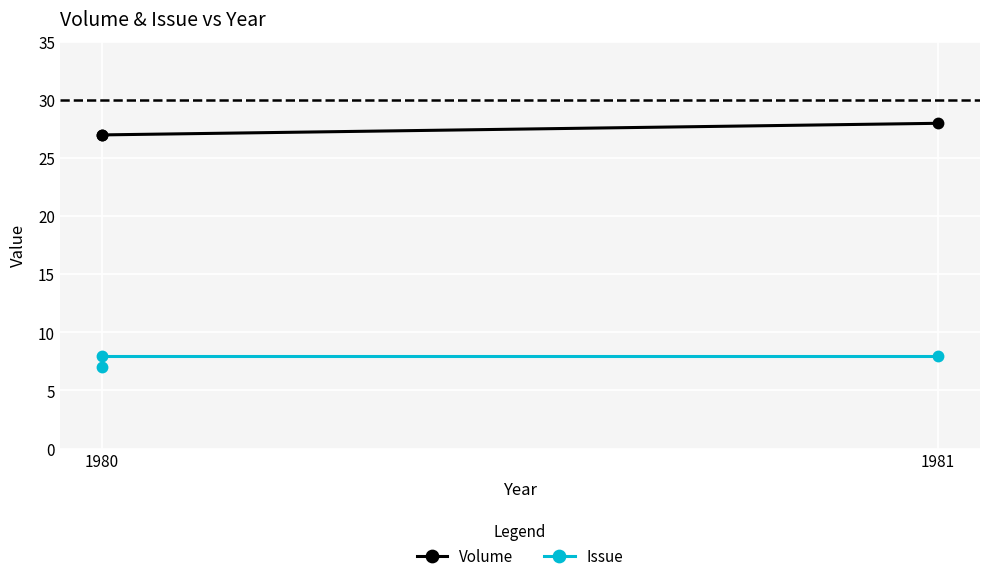

Where is Issue nearest to the value 7?

1980